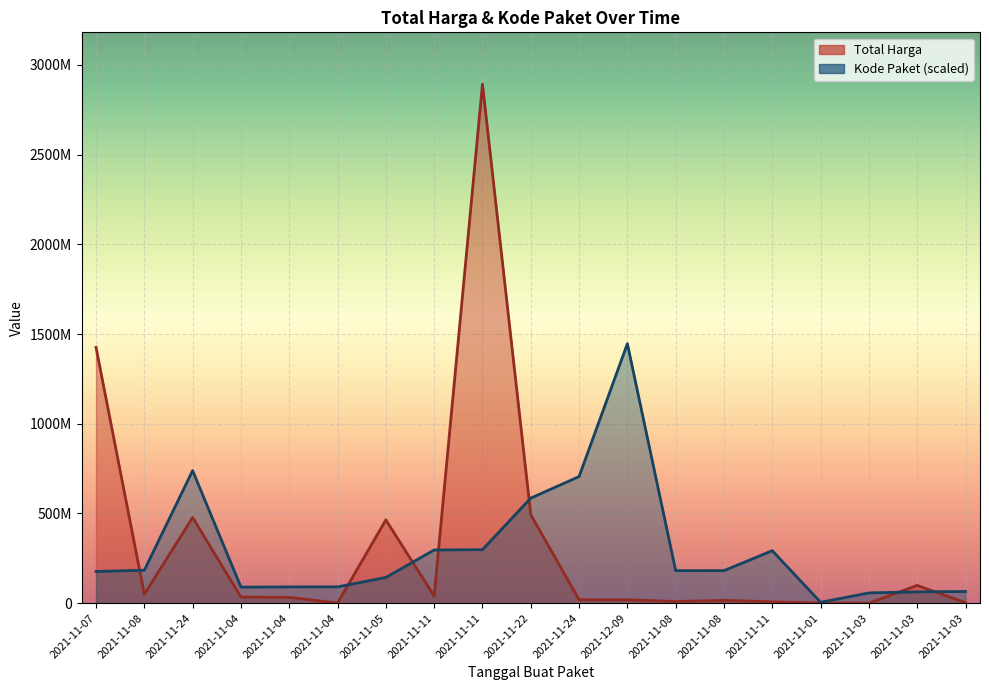

Count the number of data series in this chart.

2